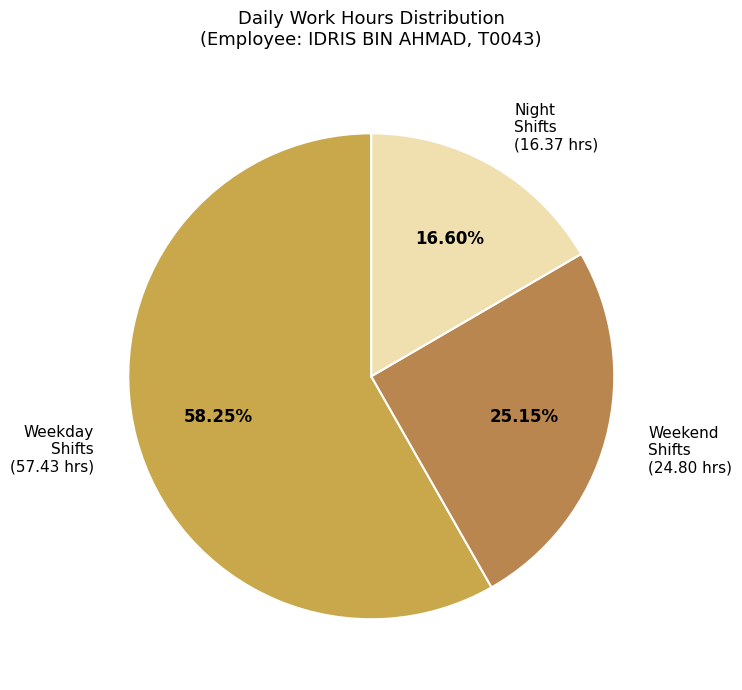

What is the largest slice in the pie chart?

Weekday Shifts (57.43 hrs)